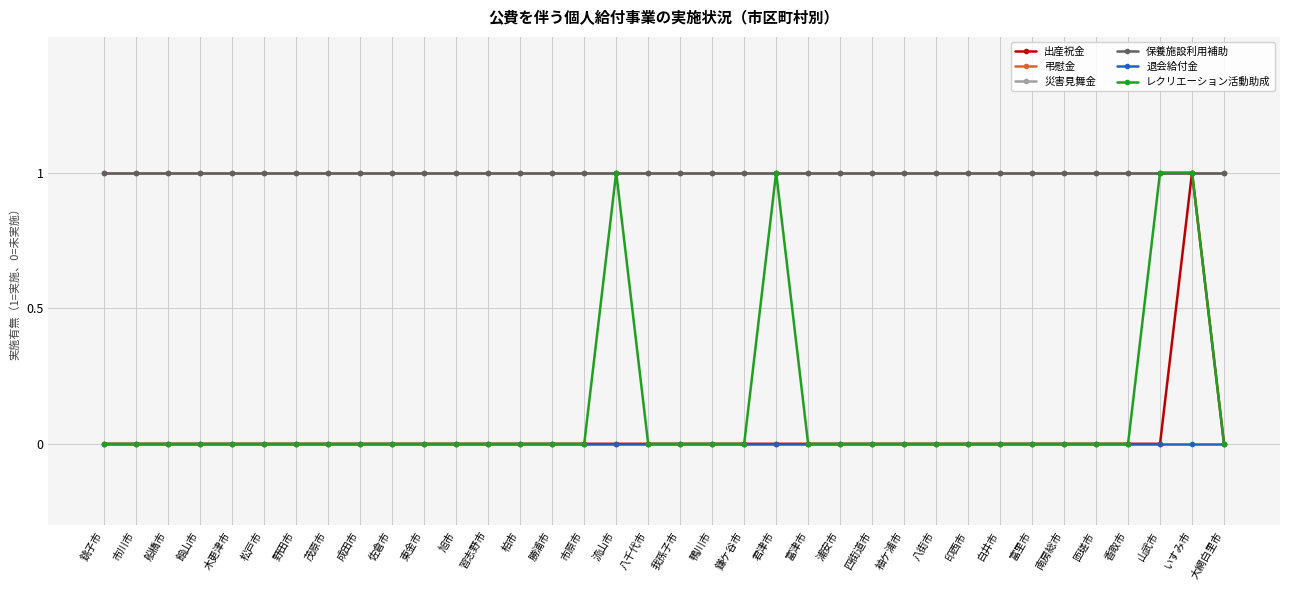

True or false: 保養施設利用補助 and レクリエーション活動助成 intersect in this chart.

False